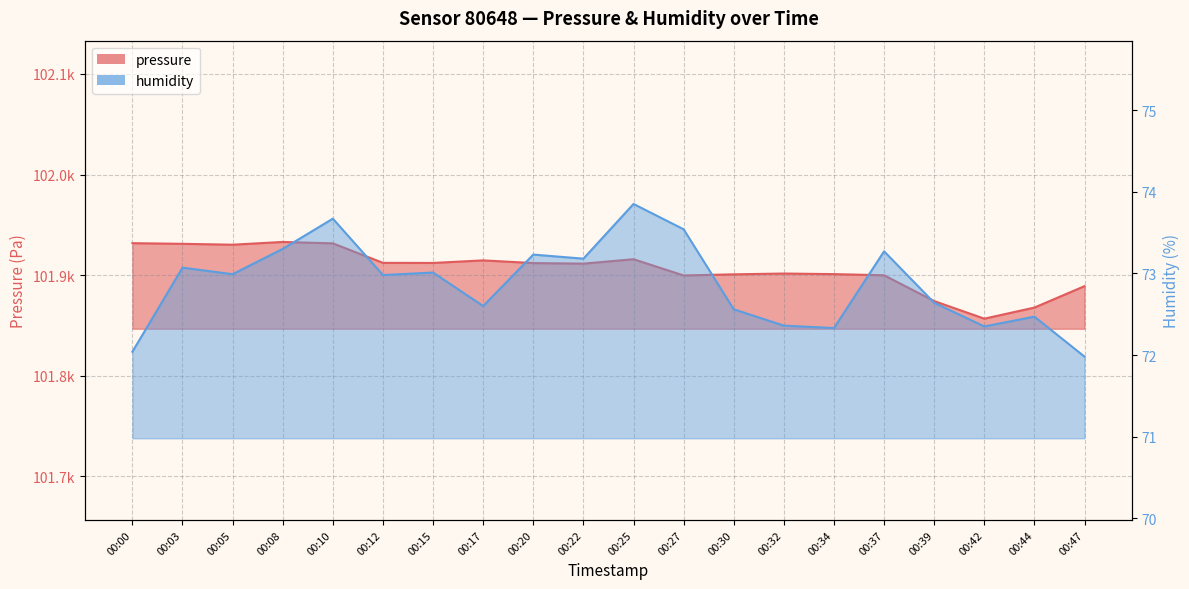

Which series changed the most between 00:27 and 00:34?

pressure